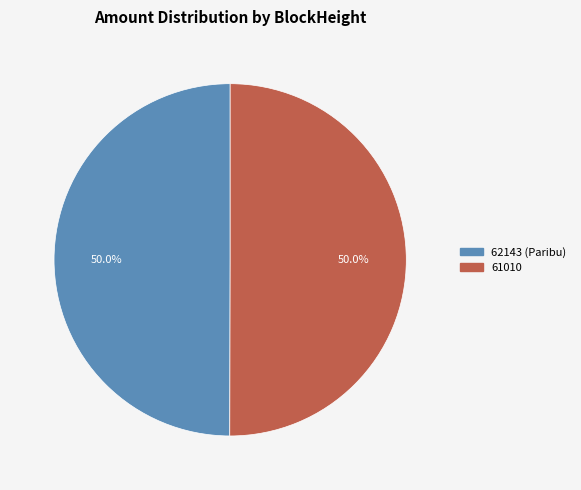

The 62143 slice represents 13% of the pie. True or false?

False